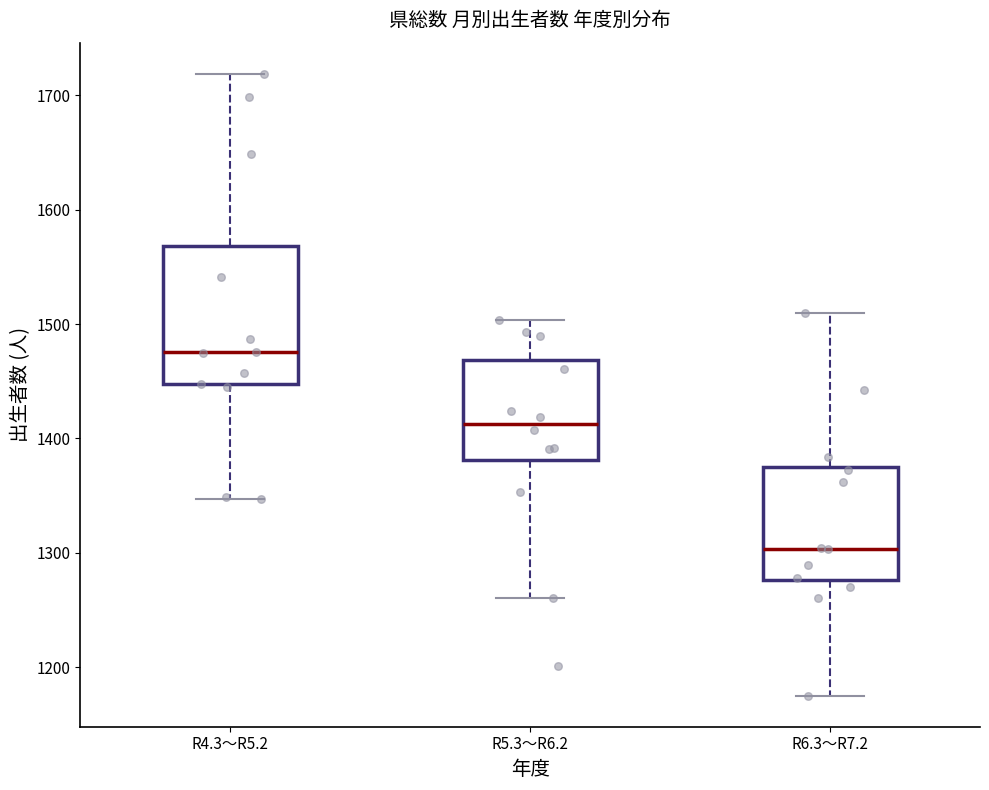

Which box is the tallest, from its lower edge to its upper edge?

R4.3～R5.2